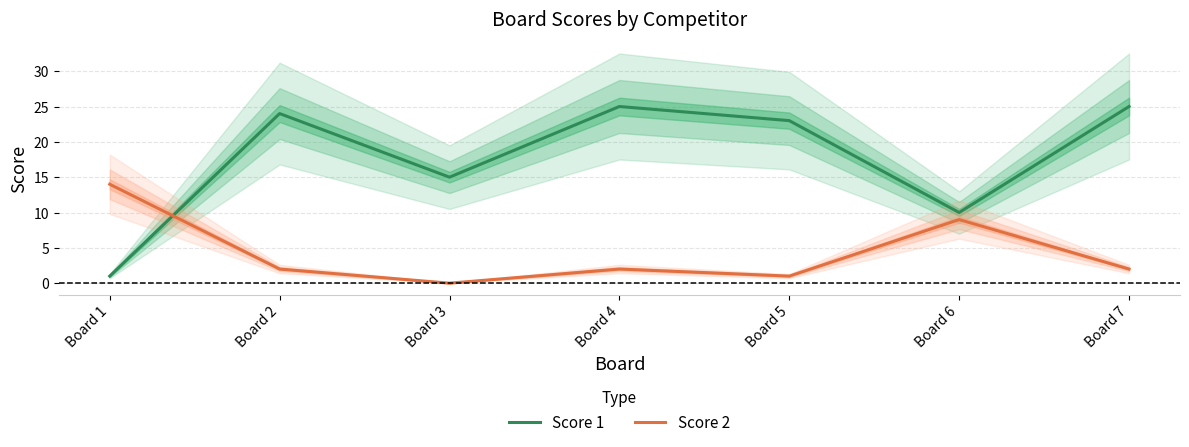

Is it true that Score 2 equals 1 at Board 4?

False